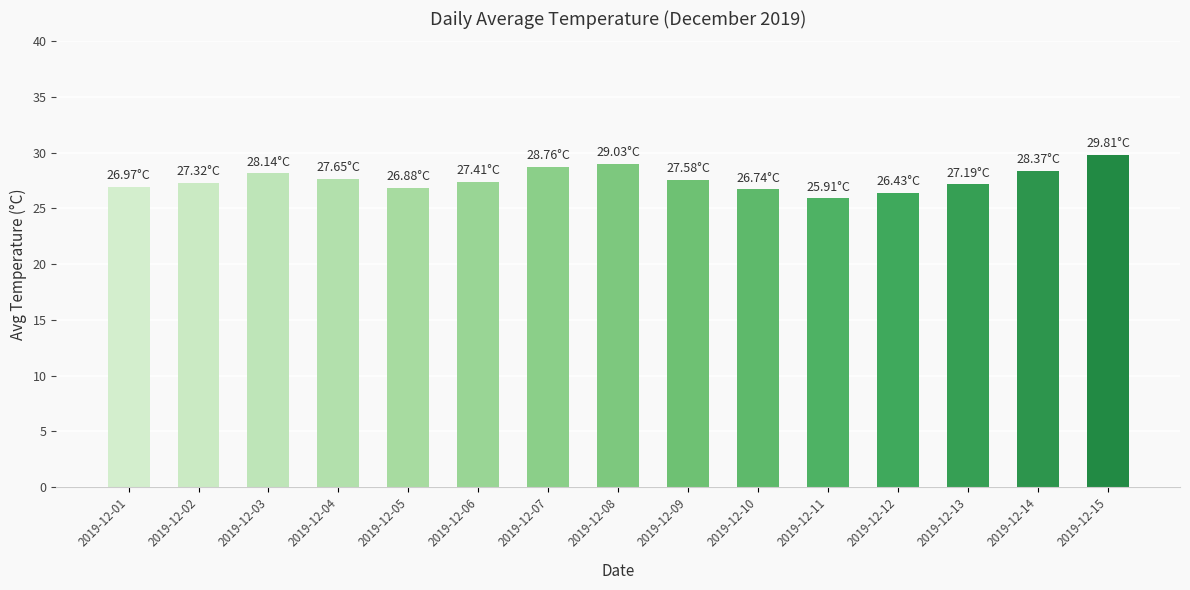

What is the difference between the maximum and minimum values?

3.9